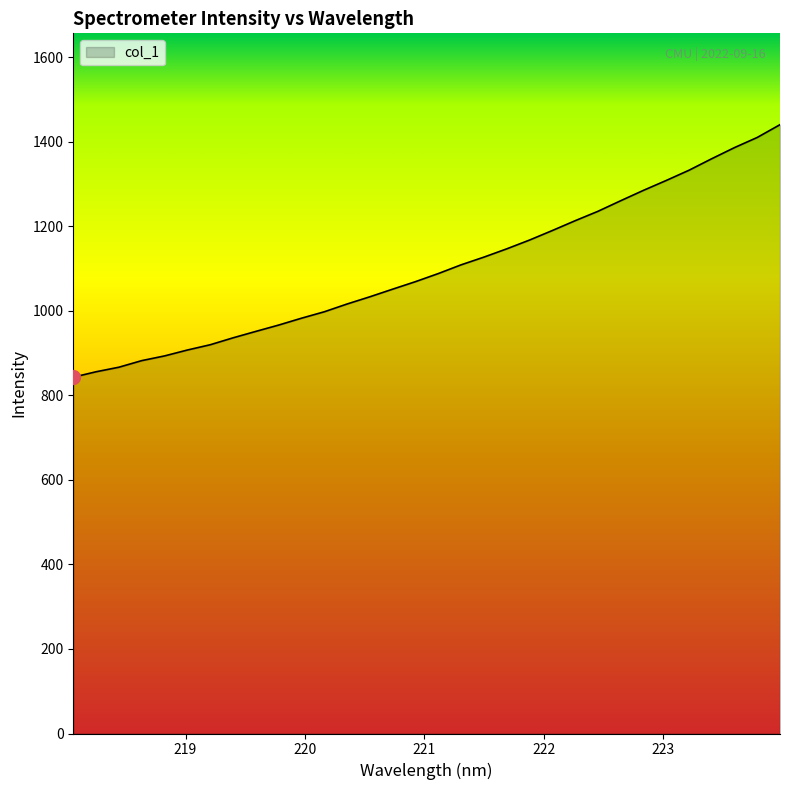

How many series are shown in this chart?

1